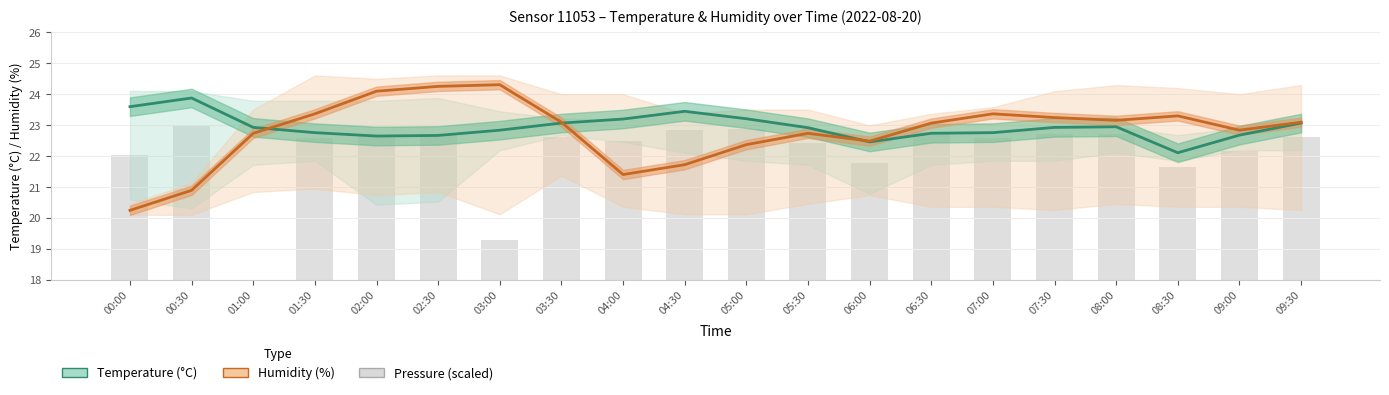

Is the value of Humidity (%) at 01:00 greater than the value of Temperature (°C) at 02:00?

Yes